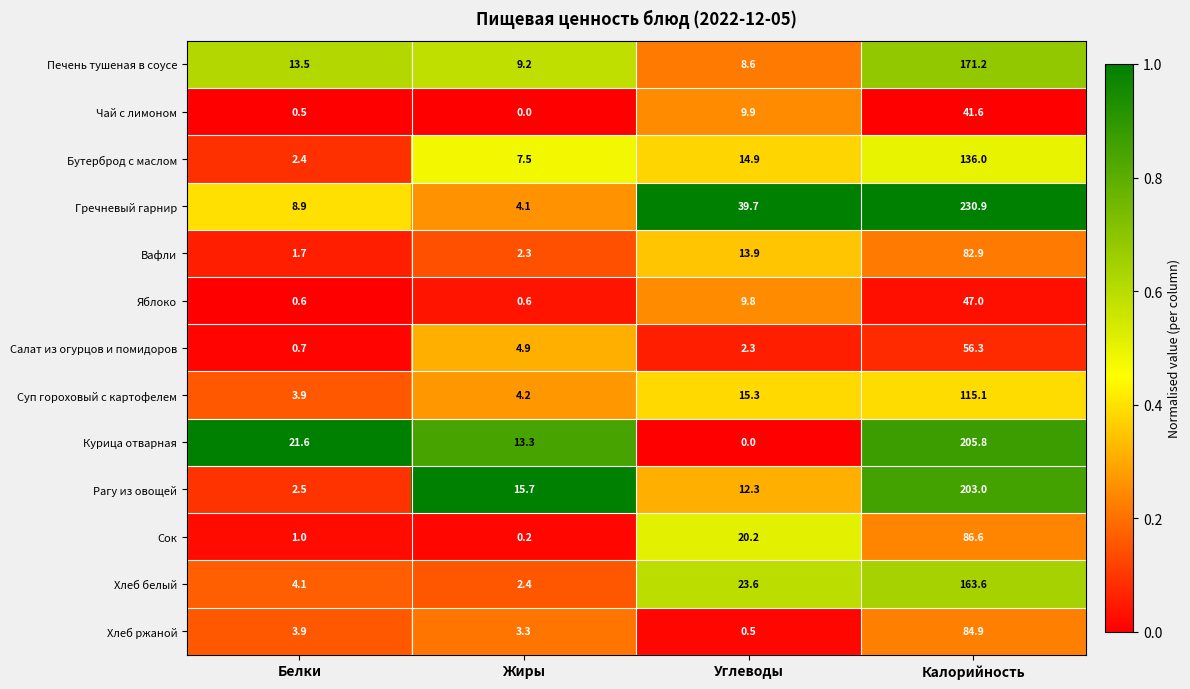

Where does the Вафли series first go above 13?

Углеводы